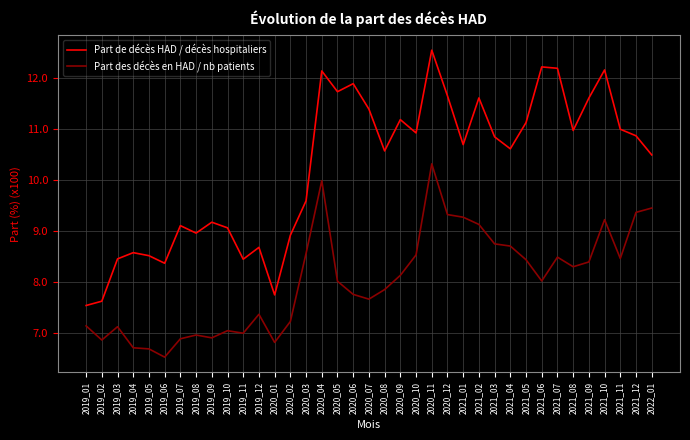

Rank the series by their average value, from lowest to highest.

Part des décès en HAD / nb patients, Part de décès HAD / décès hospitaliers